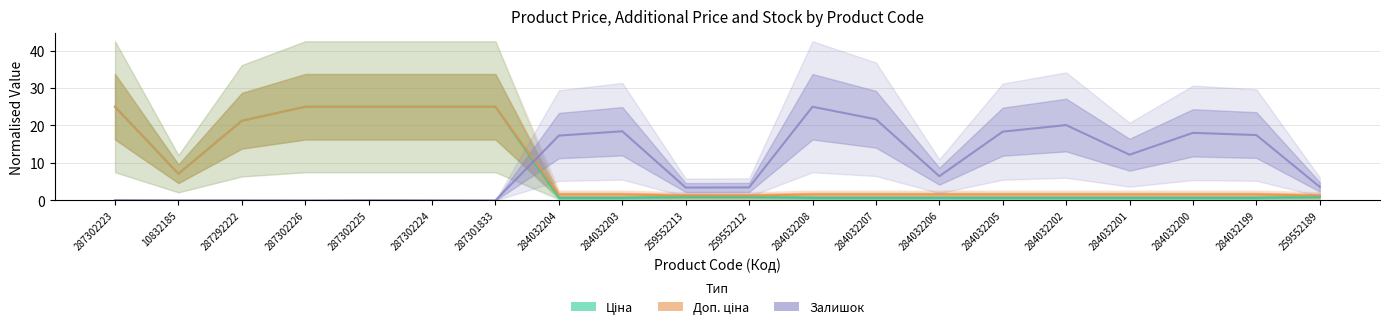

Between which two adjacent categories do Доп. ціна and Залишок first intersect?

287301833 and 284032204